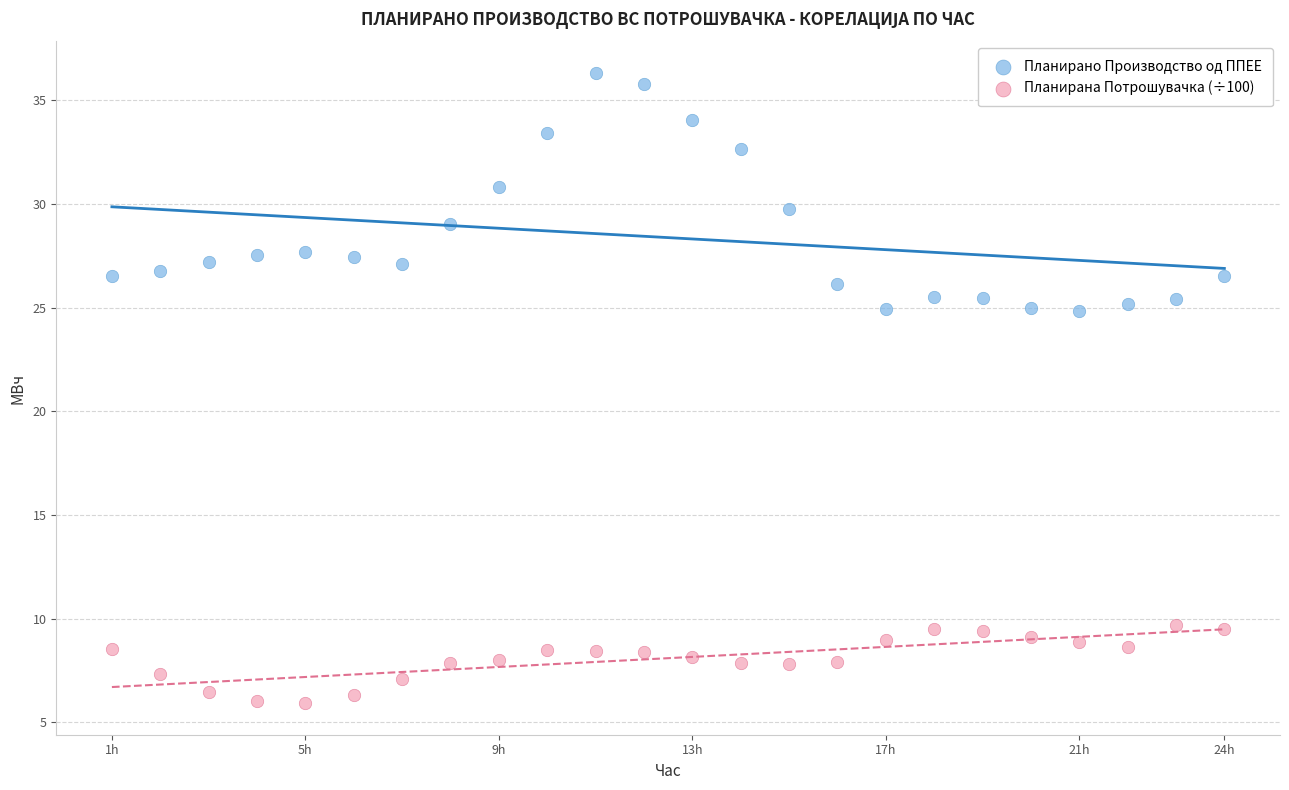

Across all data points, what is the range of Y values (max minus min)?

30.4